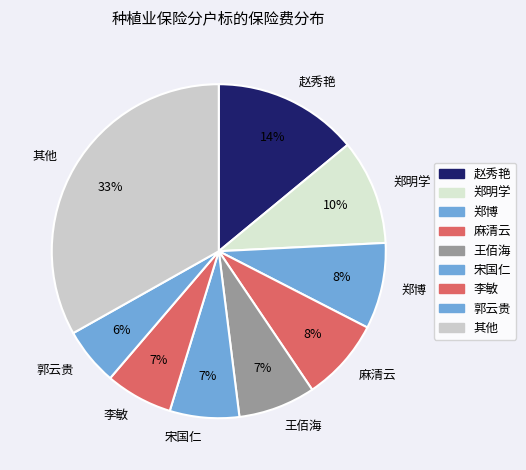

To the nearest percent, what percentage of the pie is 宋国仁?

7%